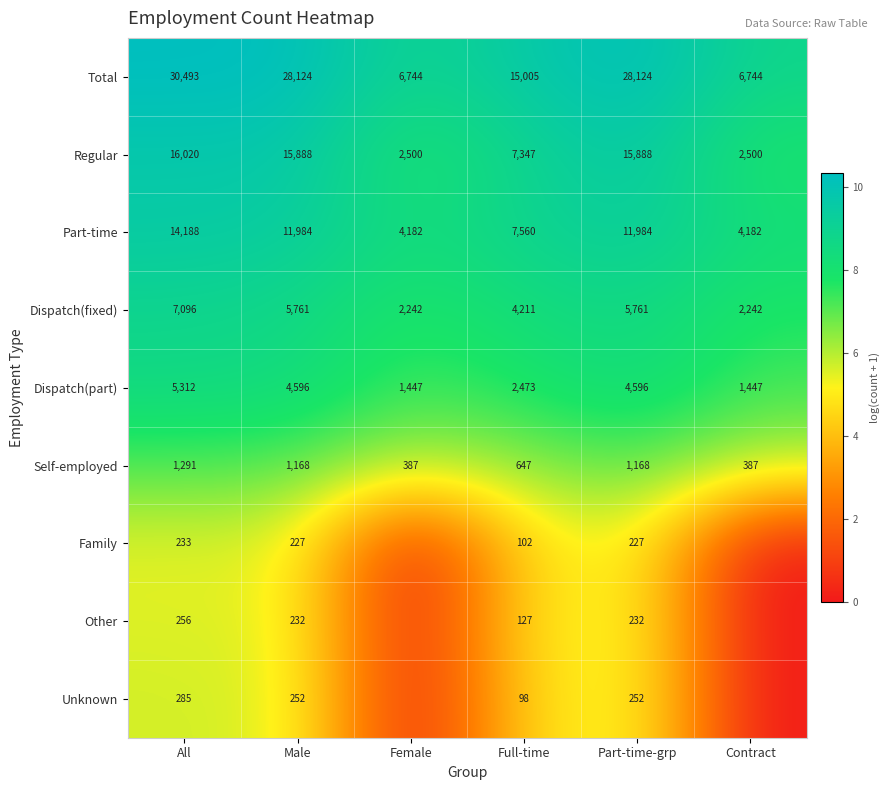

The Total series shows 16682 at Male. True or false?

False